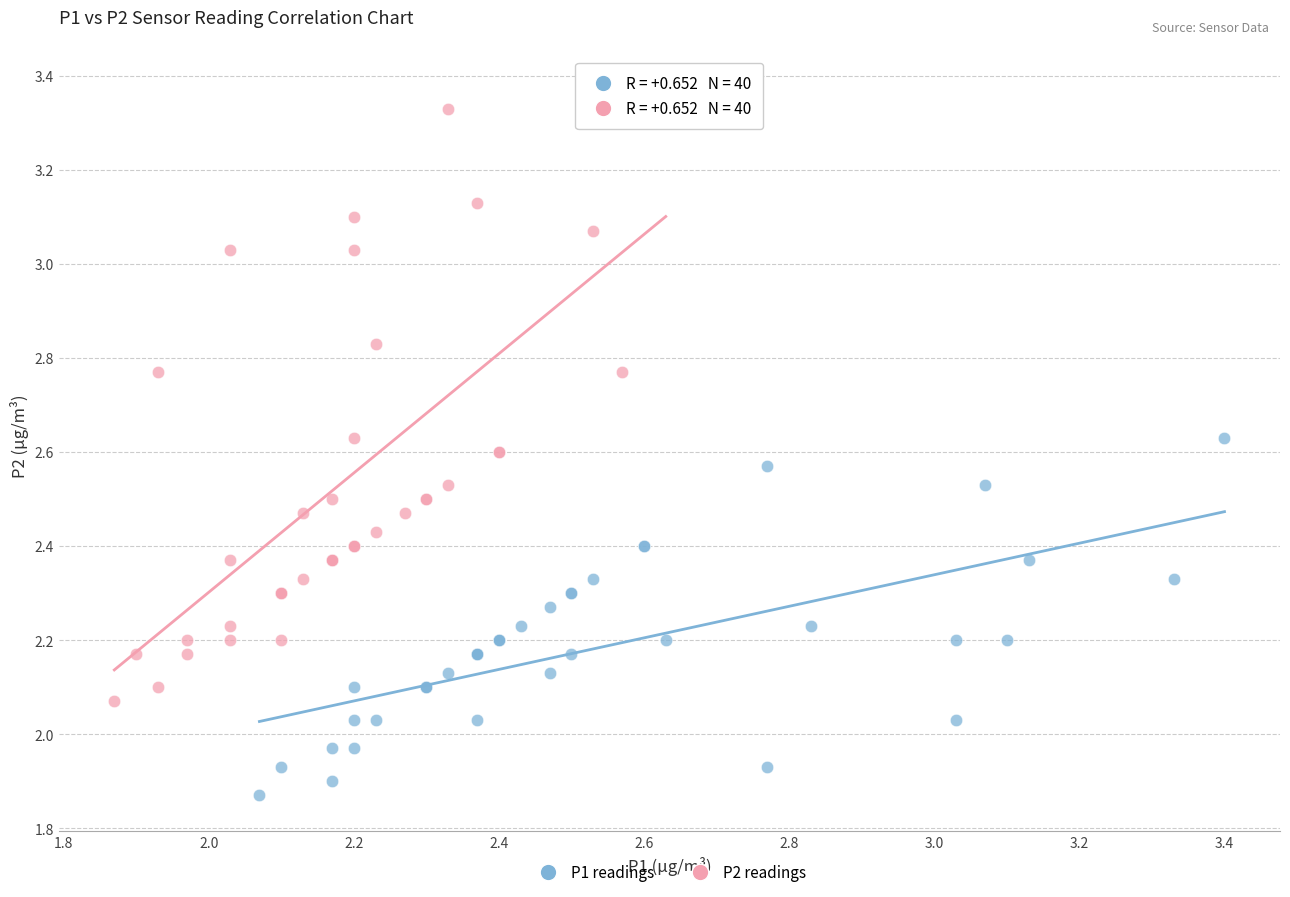

Which series has the widest spread of Y values?

P2 readings